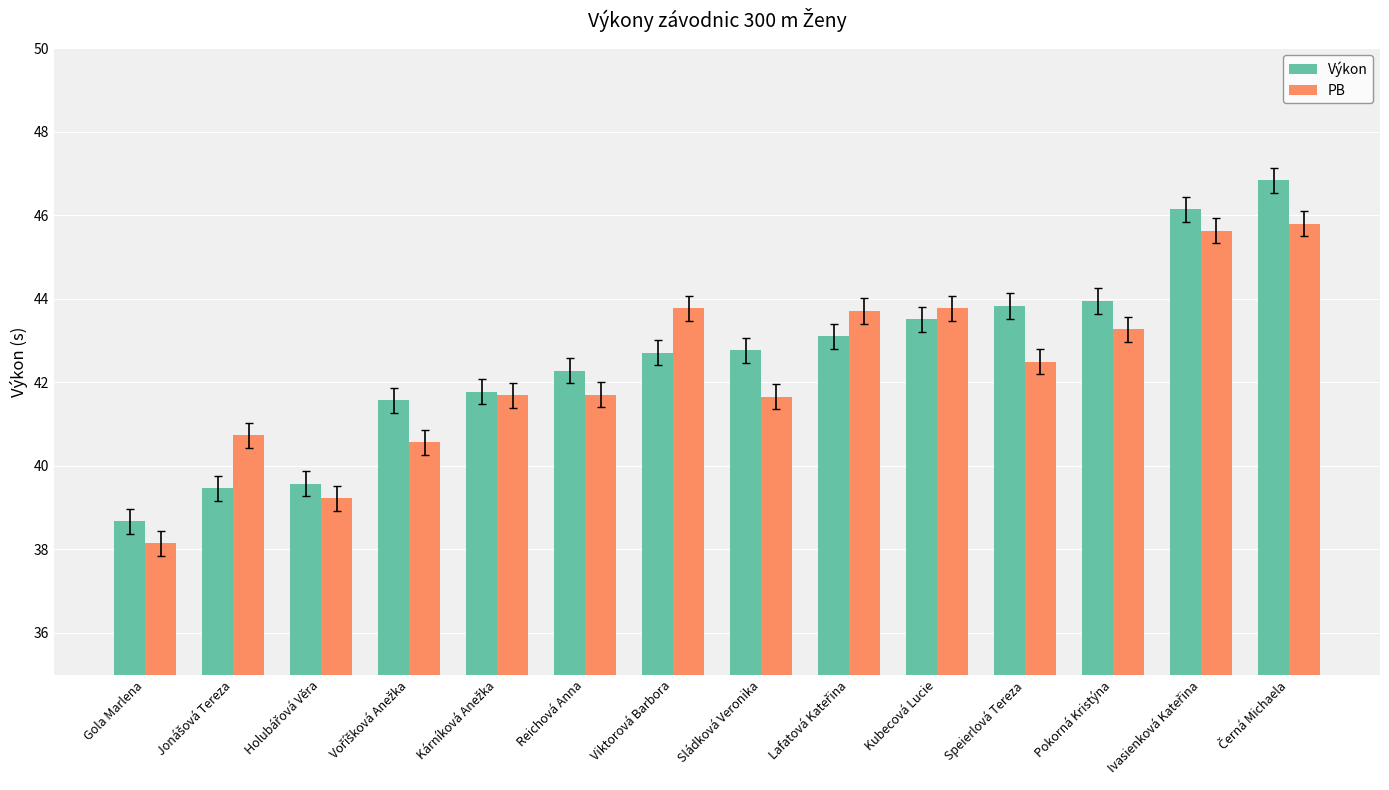

What is the total value across all series at Kubecová Lucie?

87.3